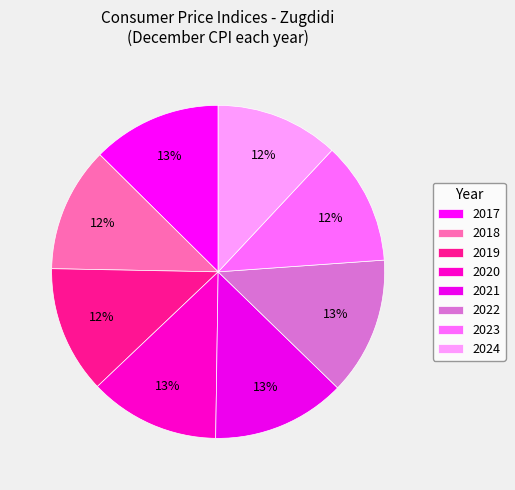

What is the ratio of the value at 2018 to the value at 2024?

1.0